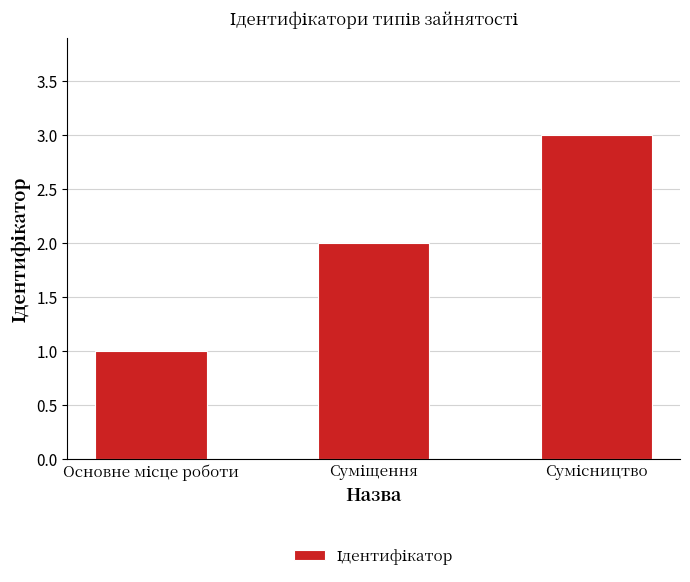

What is the sum of all values?

6